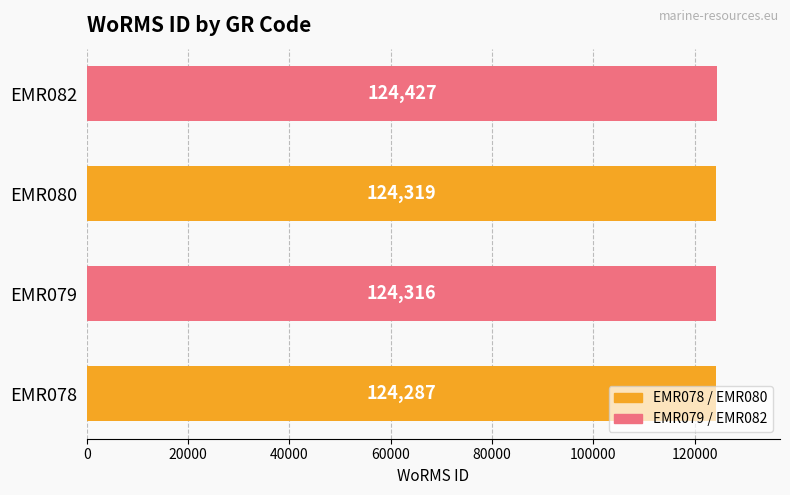

How many data points are less than 124319?

2